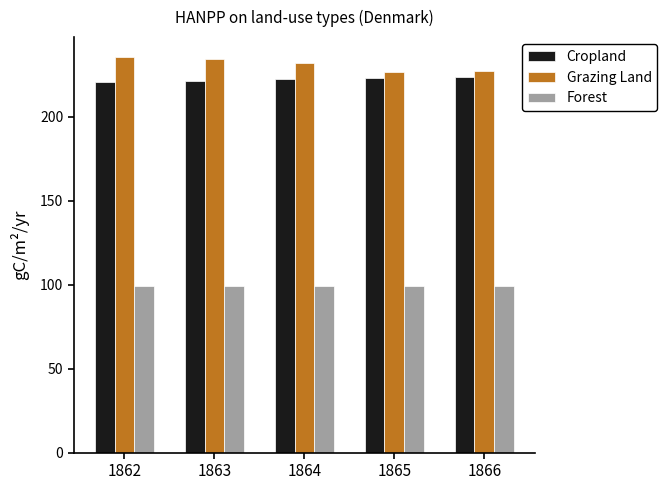

What is the total value across all series at 1863?

555.9